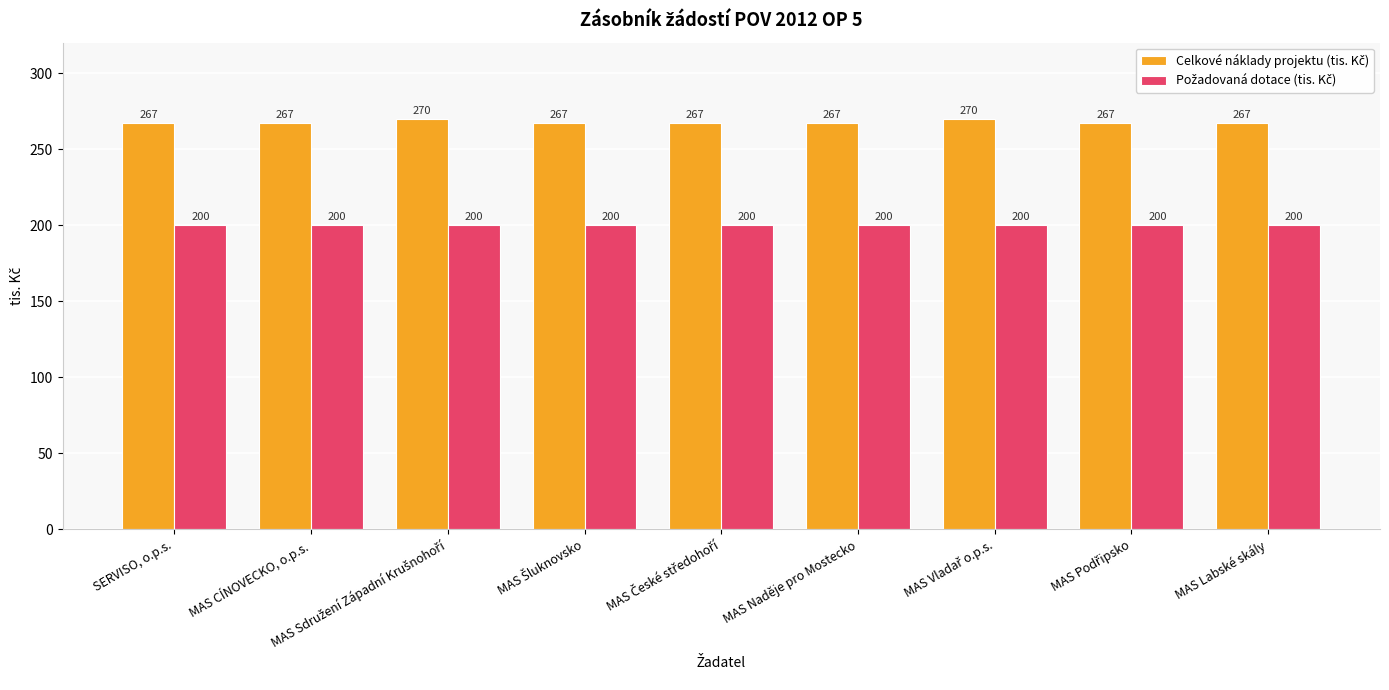

What is the total value across all series at SERVISO, o.p.s.?

467